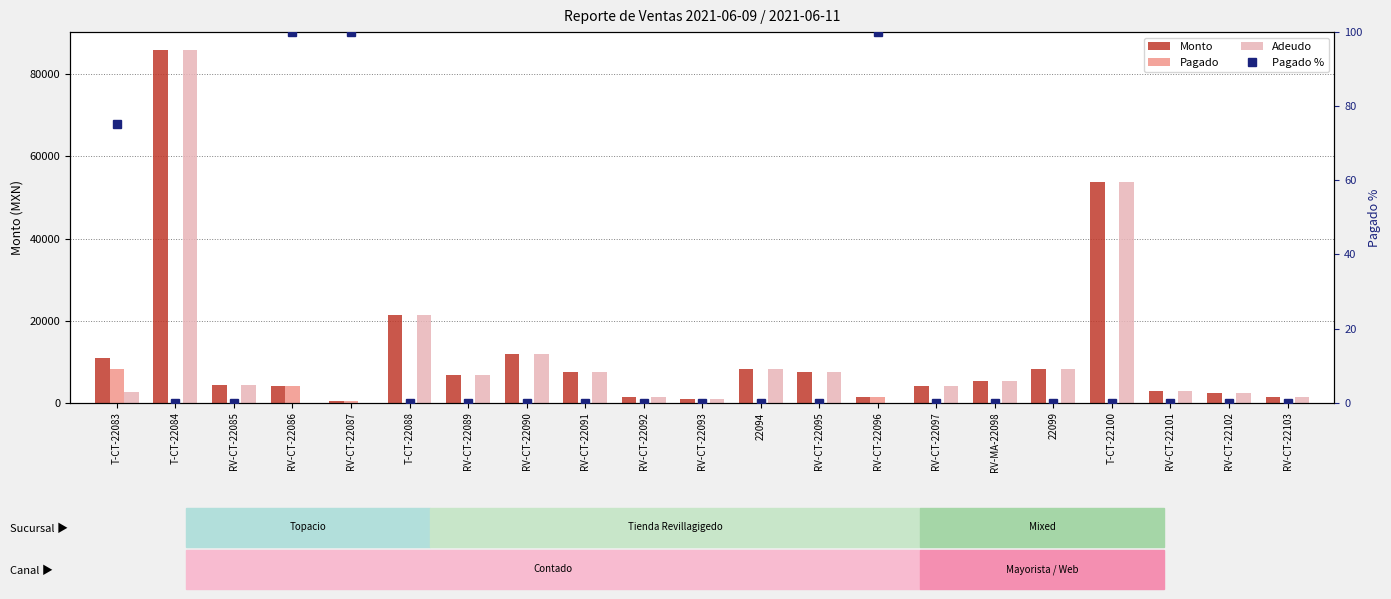

List the labels in order of Pagado value, smallest first.

T-CT-22084, RV-CT-22085, T-CT-22088, RV-CT-22089, RV-CT-22090, RV-CT-22091, RV-CT-22092, RV-CT-22093, 22094, RV-CT-22095, RV-CT-22097, RV-MA-22098, 22099, T-CT-22100, RV-CT-22101, RV-CT-22102, RV-CT-22103, RV-CT-22087, RV-CT-22096, RV-CT-22086, T-CT-22083